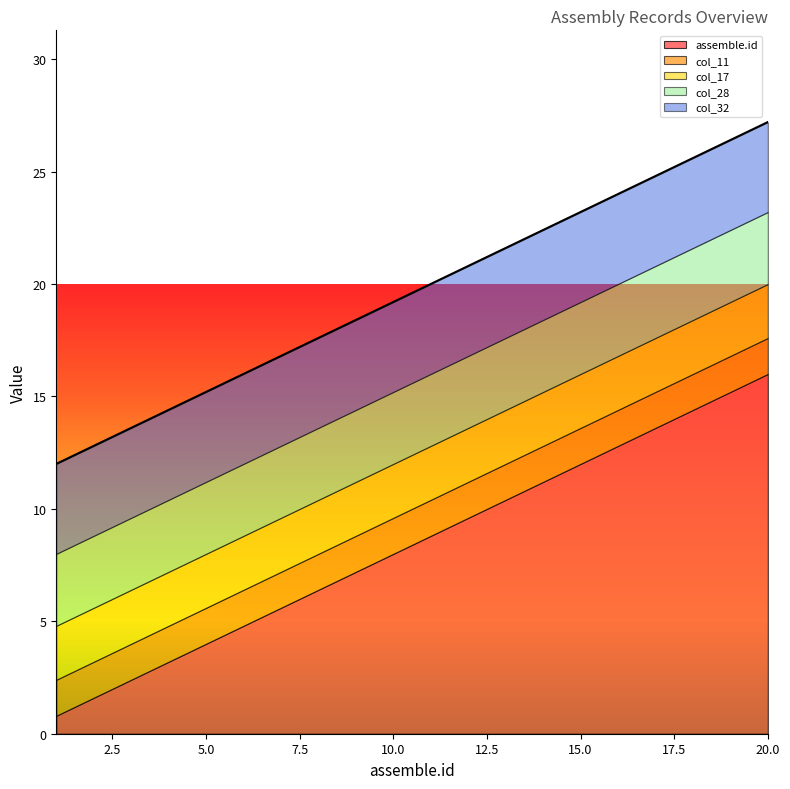

What is the maximum value for assemble.id?

16.0